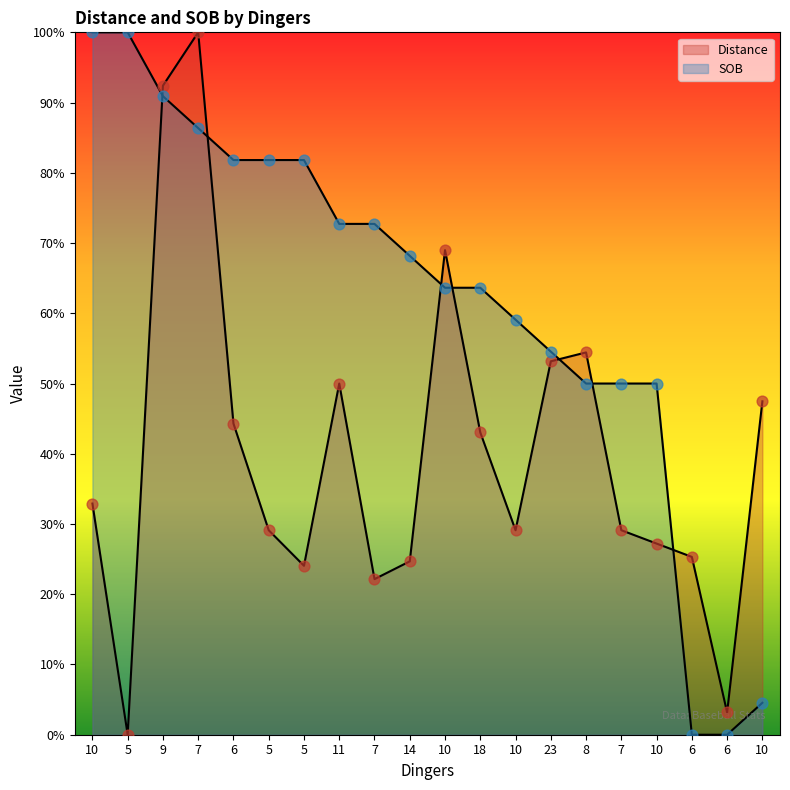

What are all the series names shown in the legend?

Distance, SOB